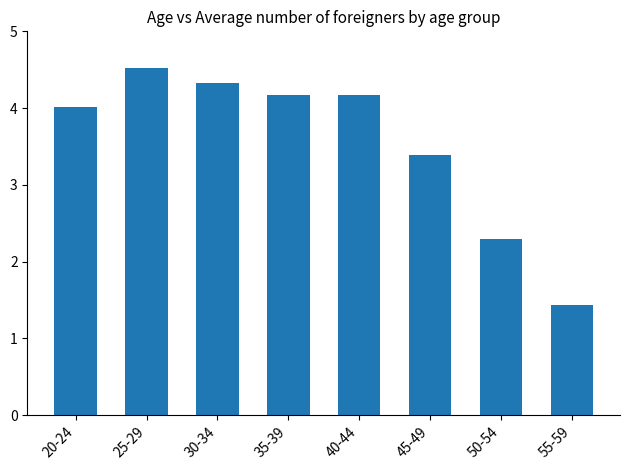

What is the change in value from 25-29 to 55-59?

-3.1